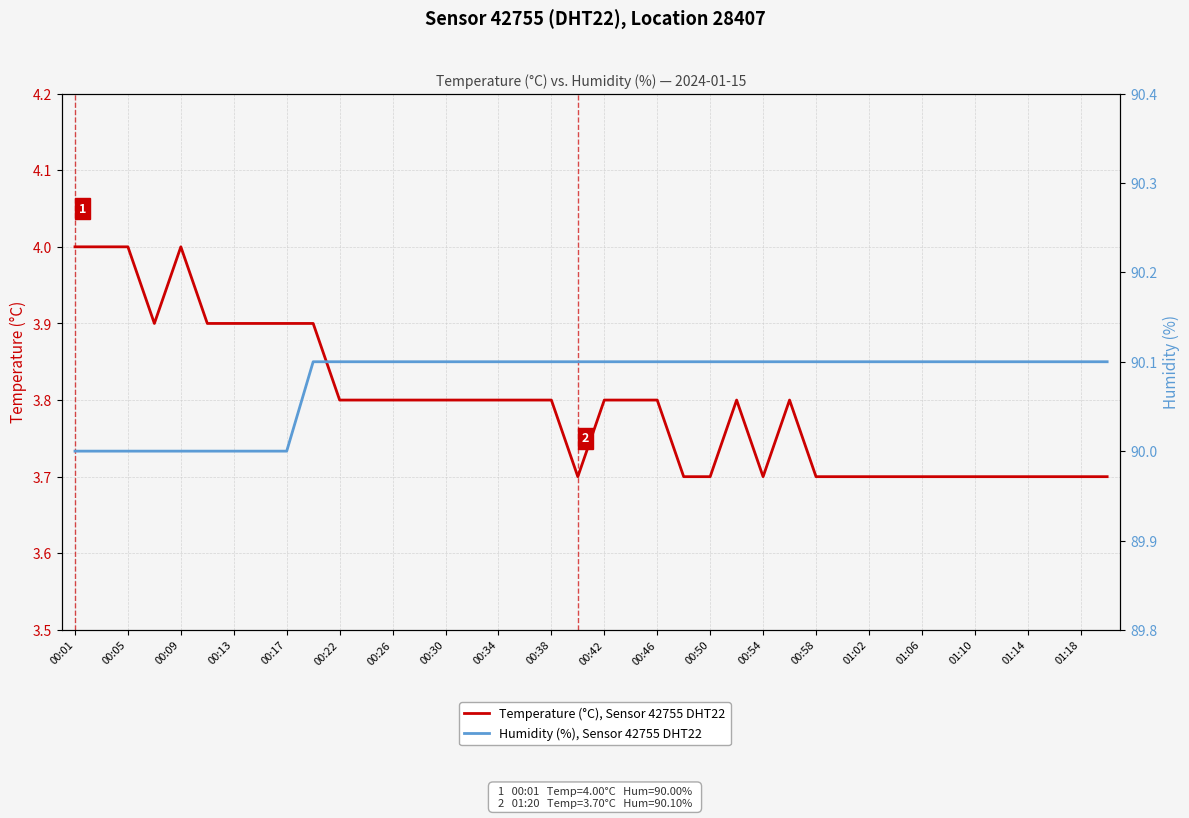

True or false: Humidity (%), Sensor 42755 DHT22 has more than 1 interior local peaks.

False